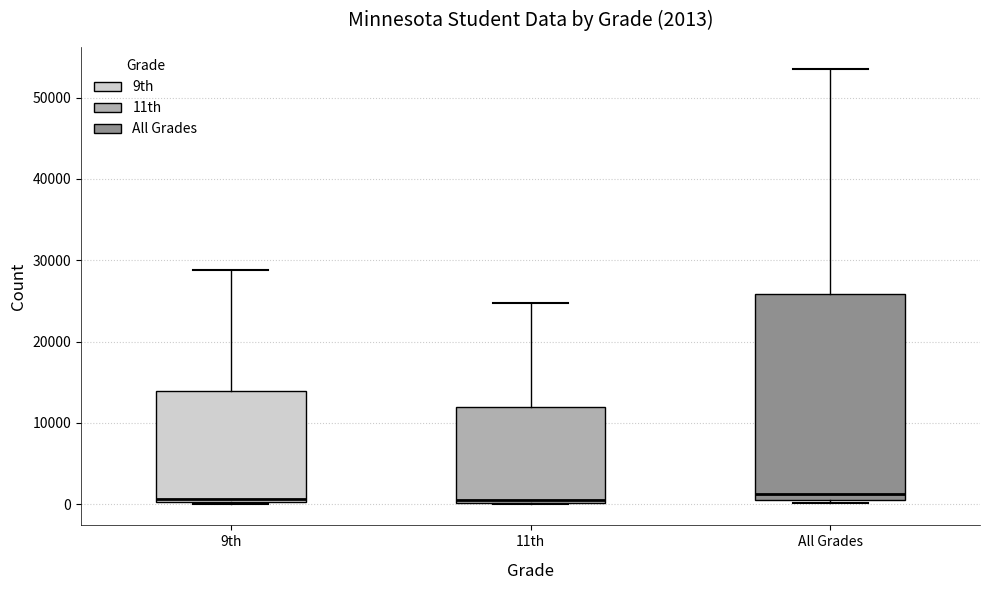

Comparing the boxes themselves (not the whiskers), which one is the tallest?

All Grades